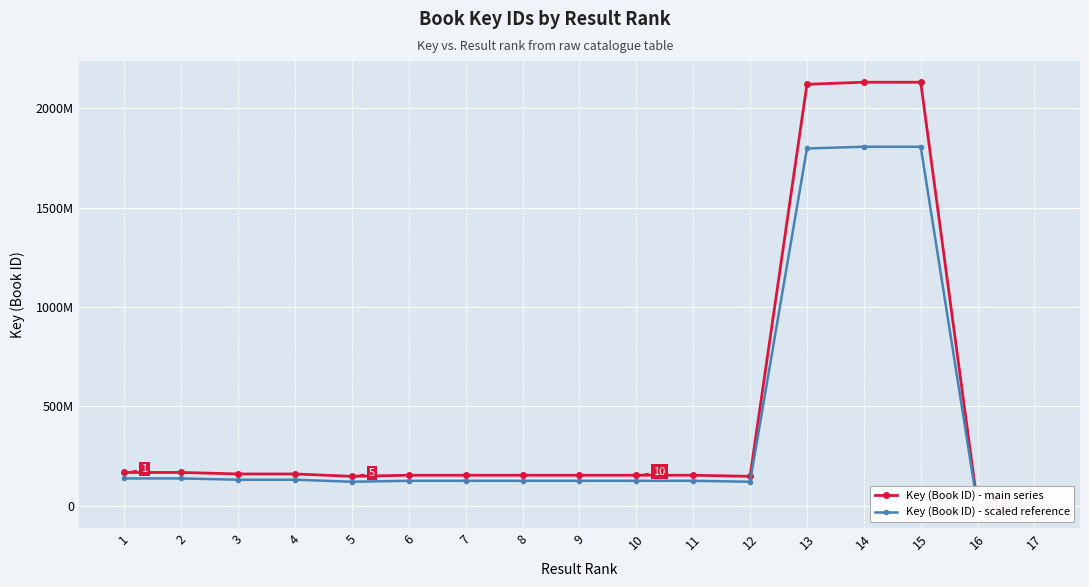

At how many categories does at least one series exceed 1816562948?

3